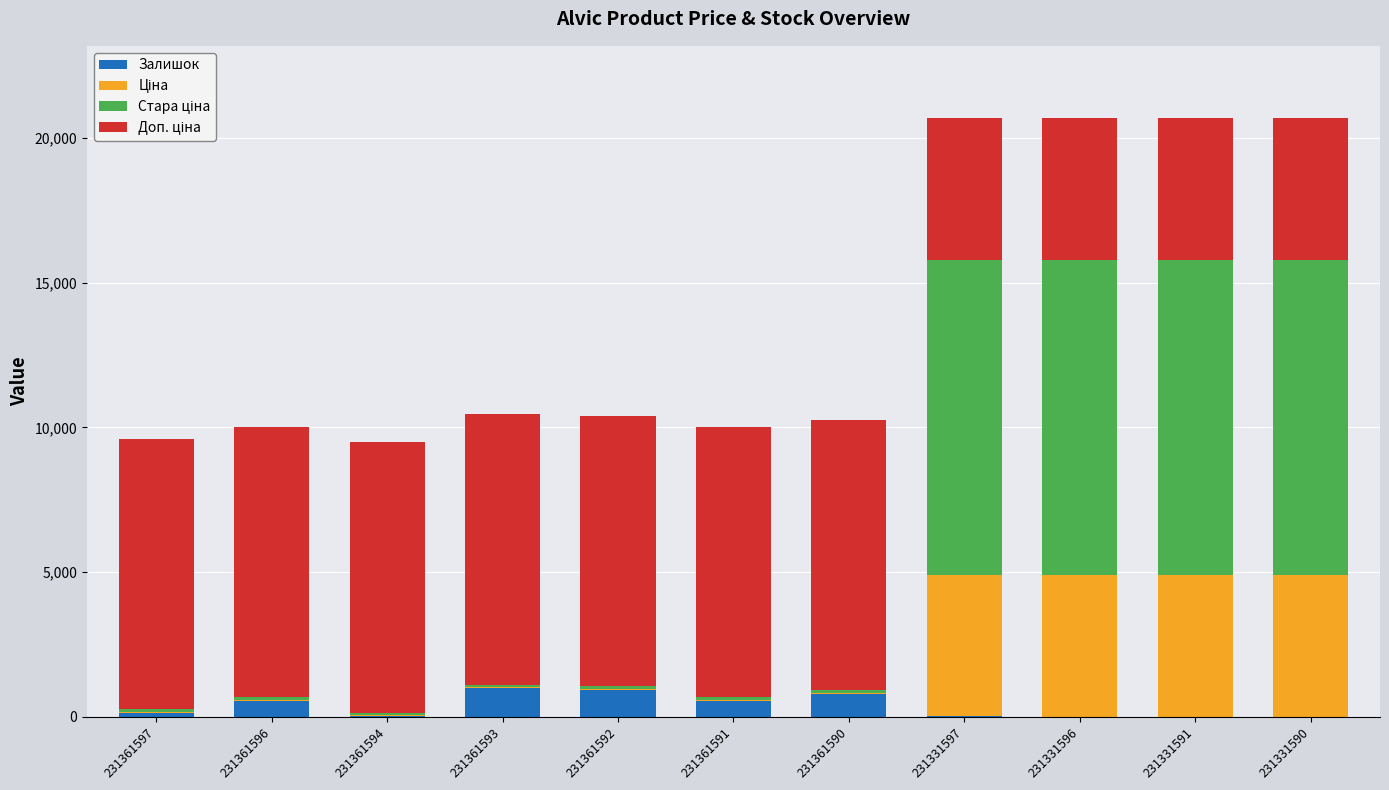

What is the sum of all Залишок values?

3903.0